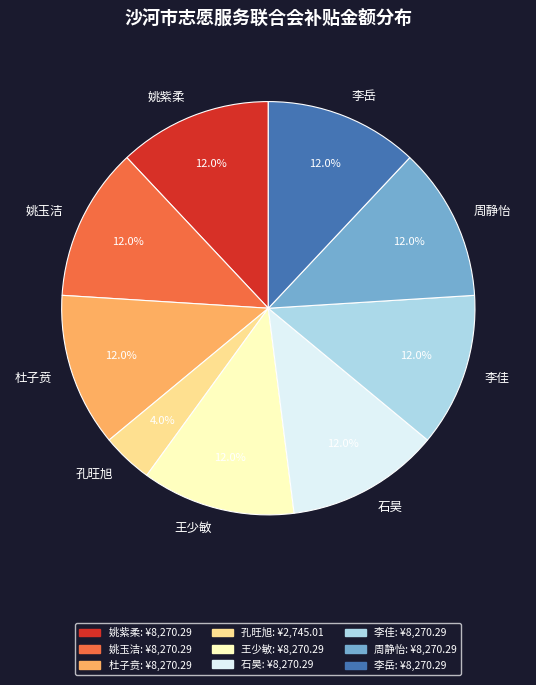

True or false: 姚紫柔 accounts for 27% of the total.

False